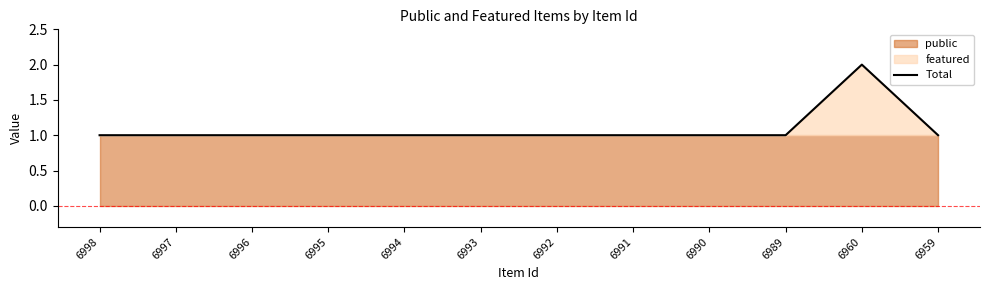

What value does the data have at 6998?

1